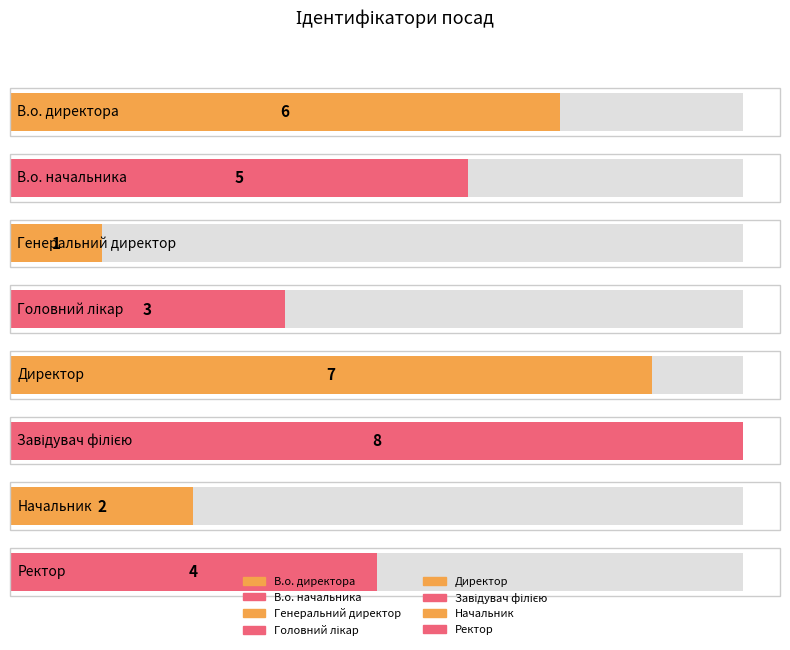

Reading right to left, what are all the values shown in this chart?

Ректор=4	Начальник=2	Завідувач філією=8	Директор=7	Головний лікар=3	Генеральний директор=1	В.о. начальника=5	В.о. директора=6